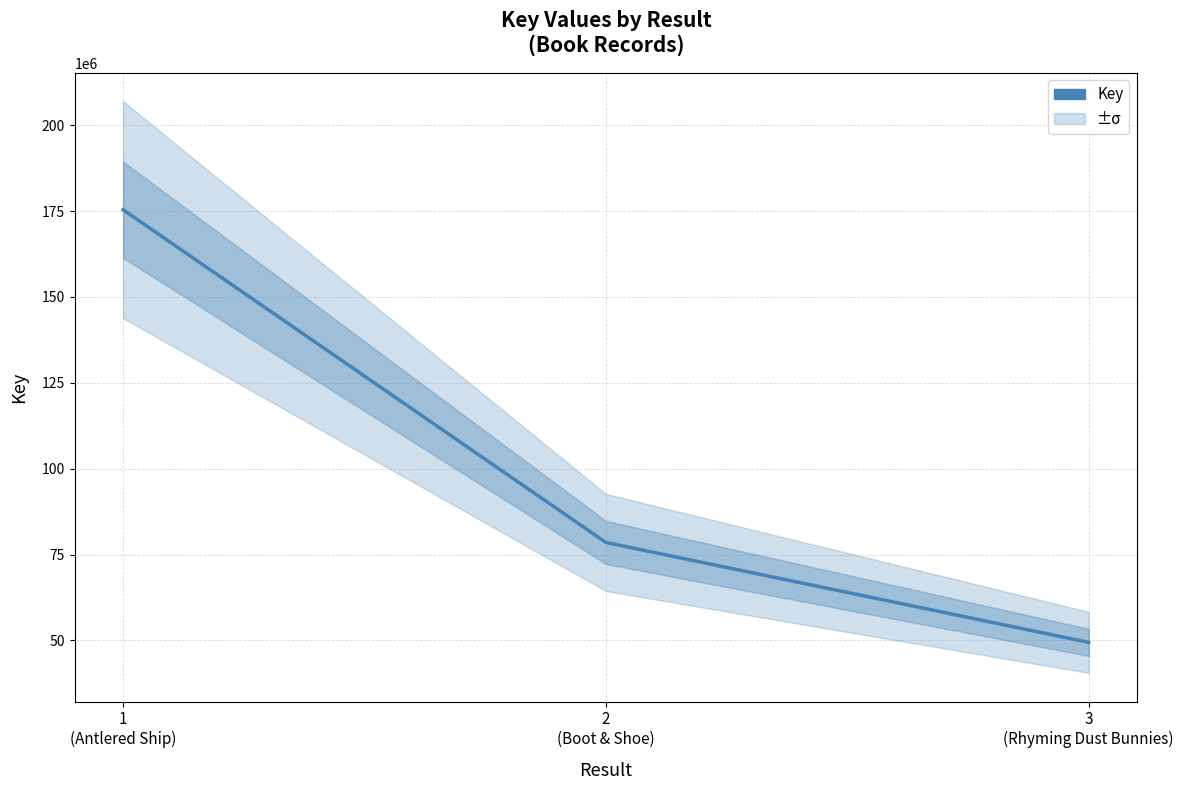

Does the chart display data point markers on the line(s)?

No